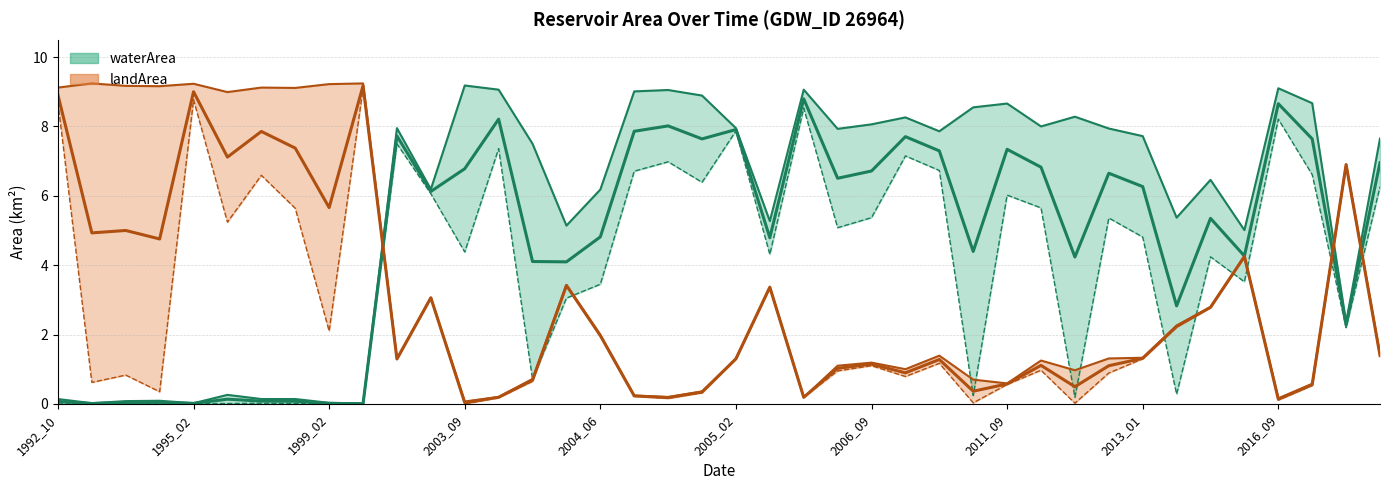

What is the difference between the maximum and minimum values in the landArea (mid) series?

9.1